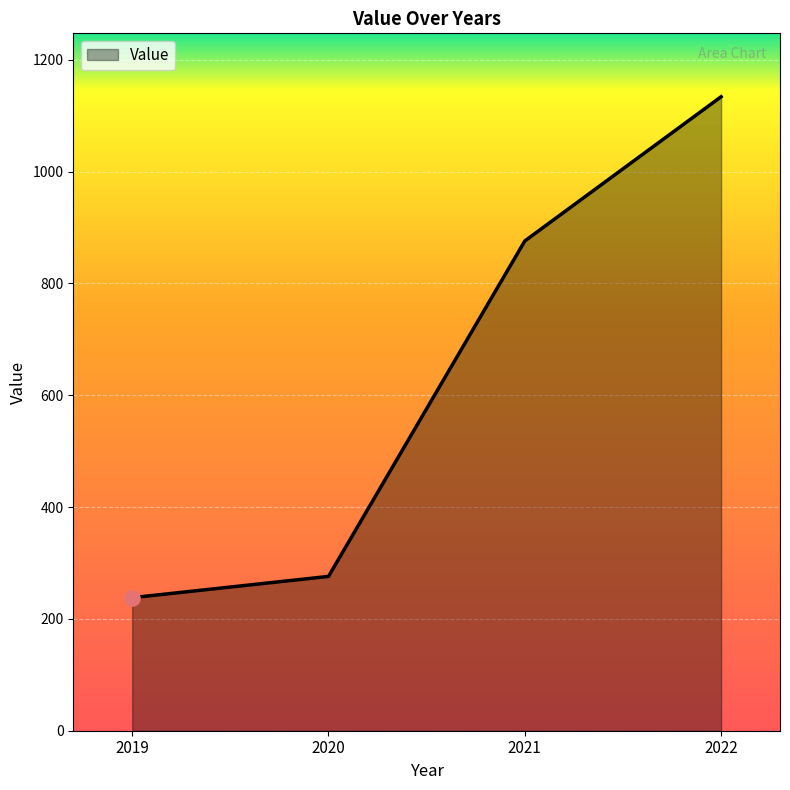

What is the ratio of the value at 2022 to the value at 2020?

4.1